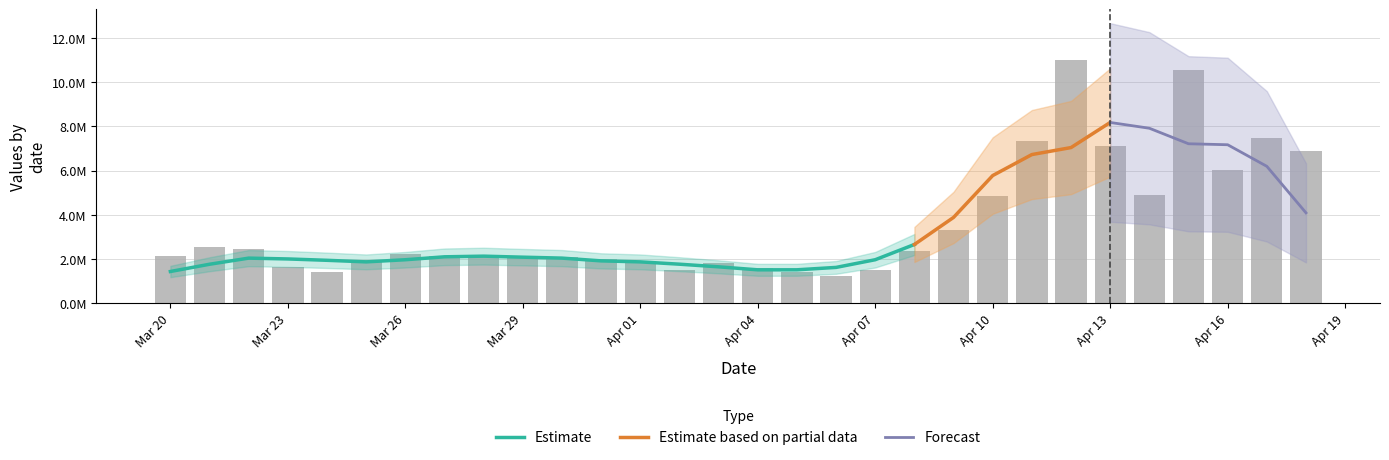

Rank the categories by value from highest to lowest.

2024-04-12, 2024-04-15, 2024-04-17, 2024-04-11, 2024-04-13, 2024-04-18, 2024-04-16, 2024-04-14, 2024-04-10, 2024-04-09, 2024-03-21, 2024-03-22, 2024-04-08, 2024-03-26, 2024-03-20, 2024-03-28, 2024-03-27, 2024-03-30, 2024-03-29, 2024-03-31, 2024-03-25, 2024-04-01, 2024-04-03, 2024-03-23, 2024-04-04, 2024-04-07, 2024-04-02, 2024-04-05, 2024-03-24, 2024-04-06